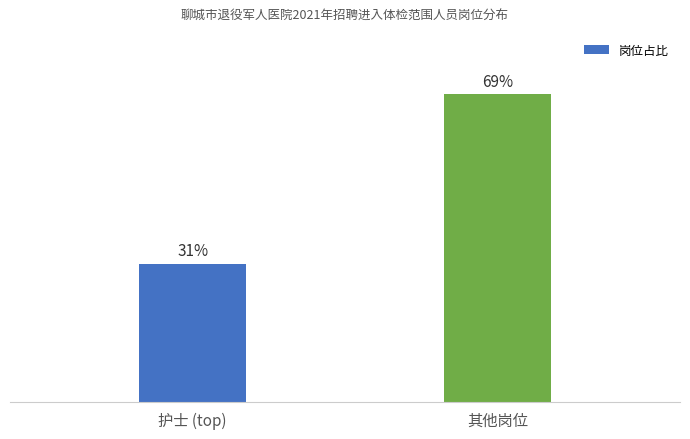

Which has a higher value, 其他岗位 or 护士 (top)?

其他岗位